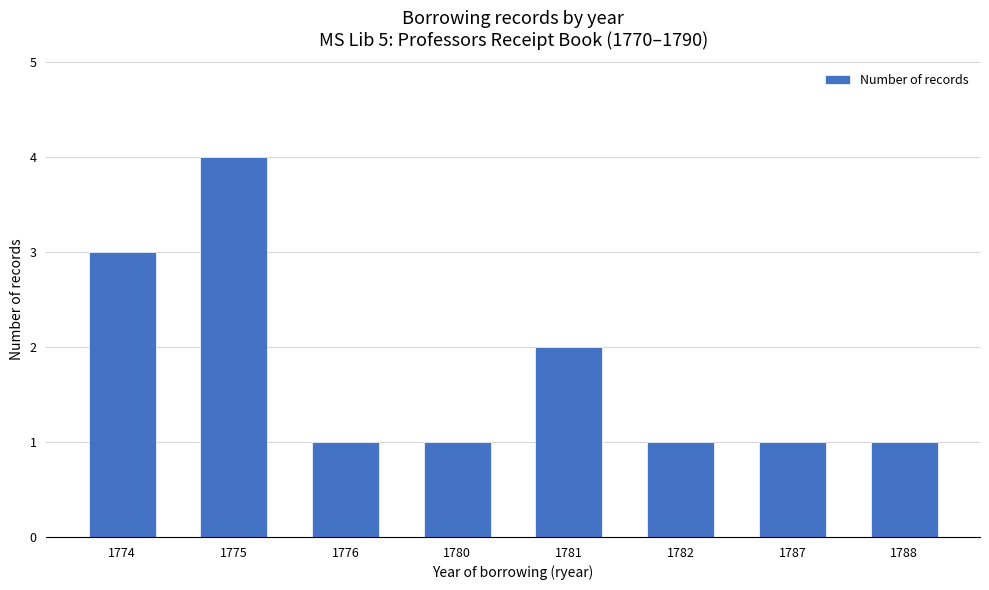

Reading left to right, transcribe all the data shown in this chart.

1774=3	1775=4	1776=1	1780=1	1781=2	1782=1	1787=1	1788=1